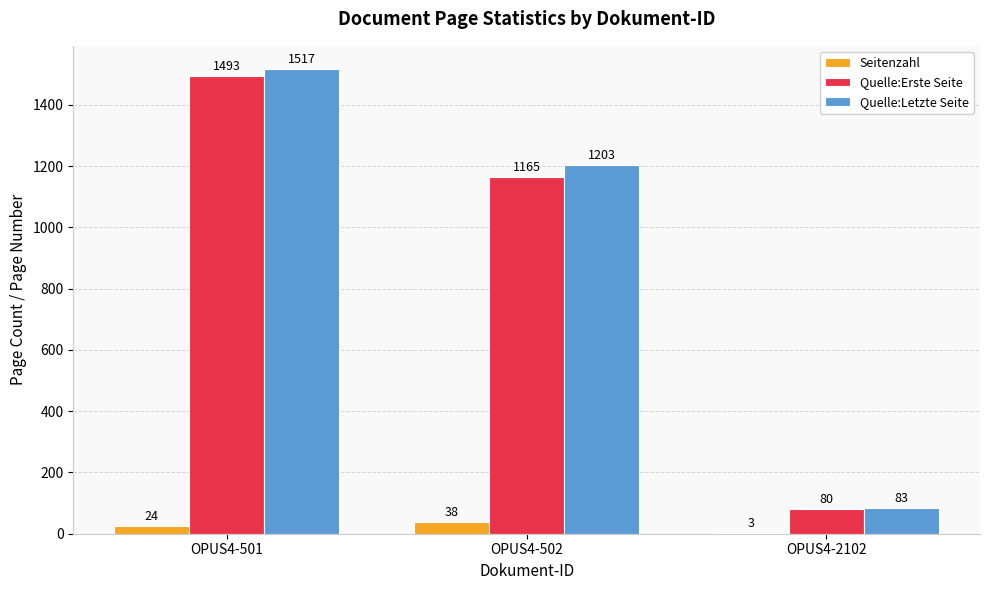

The value of Quelle:Letzte Seite at OPUS4-502 is 1203. True or false?

True